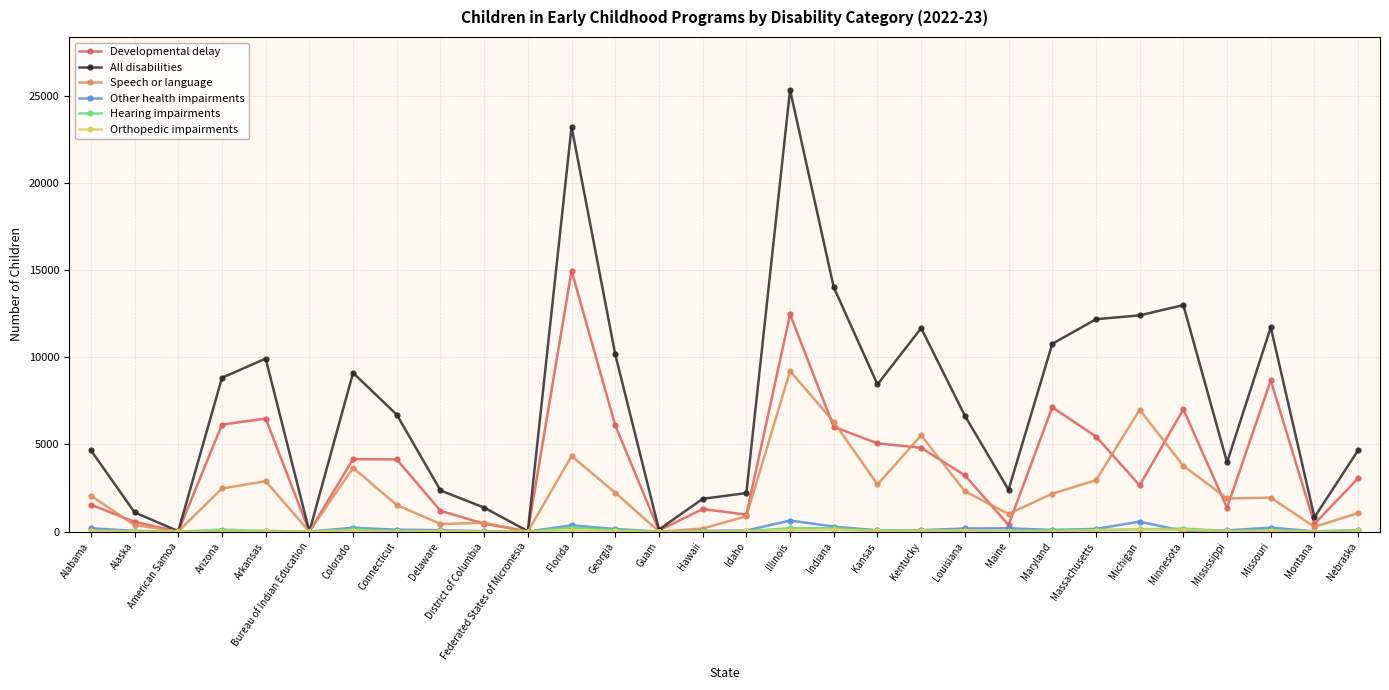

What is the approximate value of Developmental delay at Florida?

14960